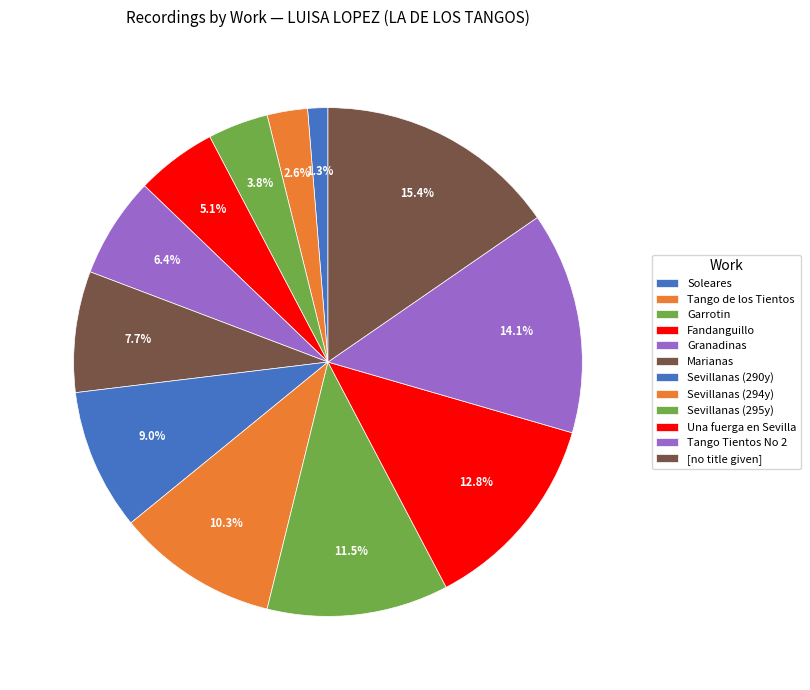

Rank the categories by value from highest to lowest.

[no title given], Tango Tientos No 2, Una fuerga en Sevilla, Sevillanas (295y), Sevillanas (294y), Sevillanas (290y), Marianas, Granadinas, Fandanguillo, Garrotin, Tango de los Tientos, Soleares